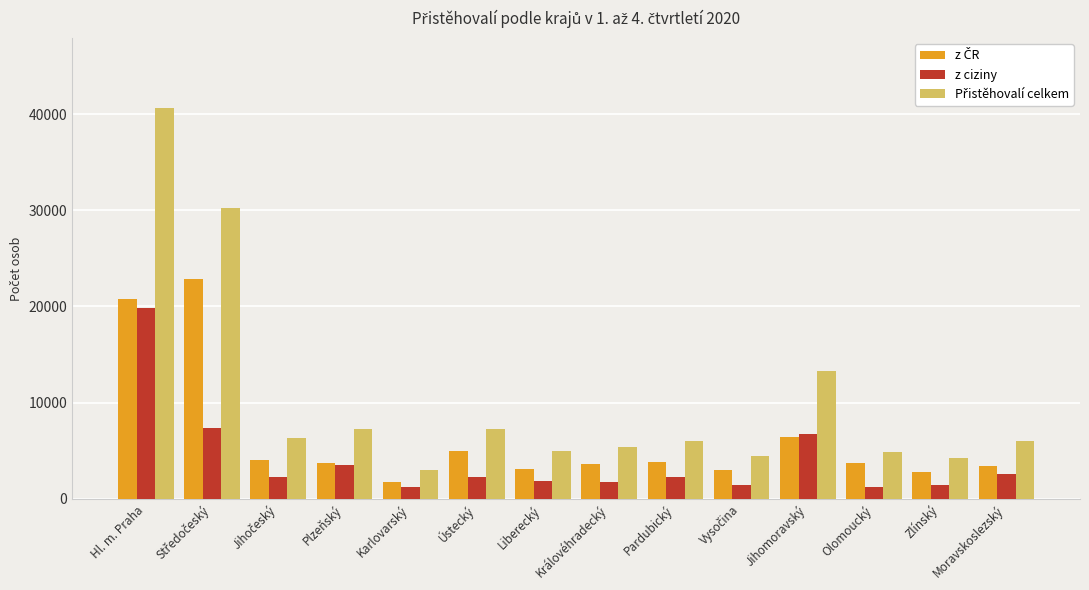

Count the number of data series in this chart.

3